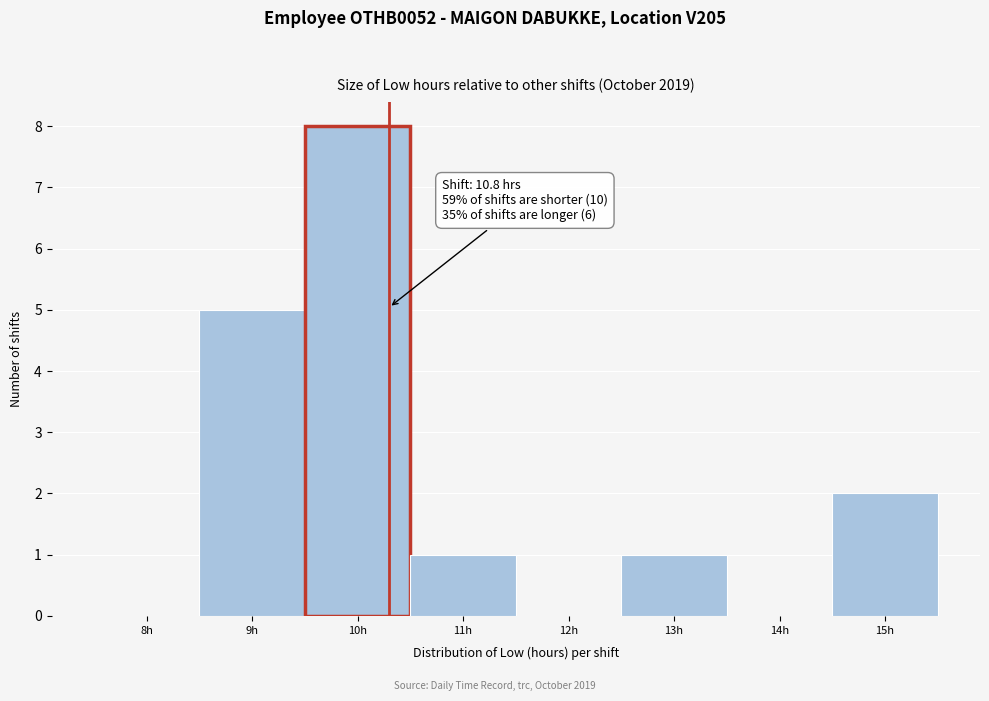

Reading left to right, transcribe all the data shown in this chart.

8h=0	9h=5	10h=8	11h=1	12h=0	13h=1	14h=0	15h=2